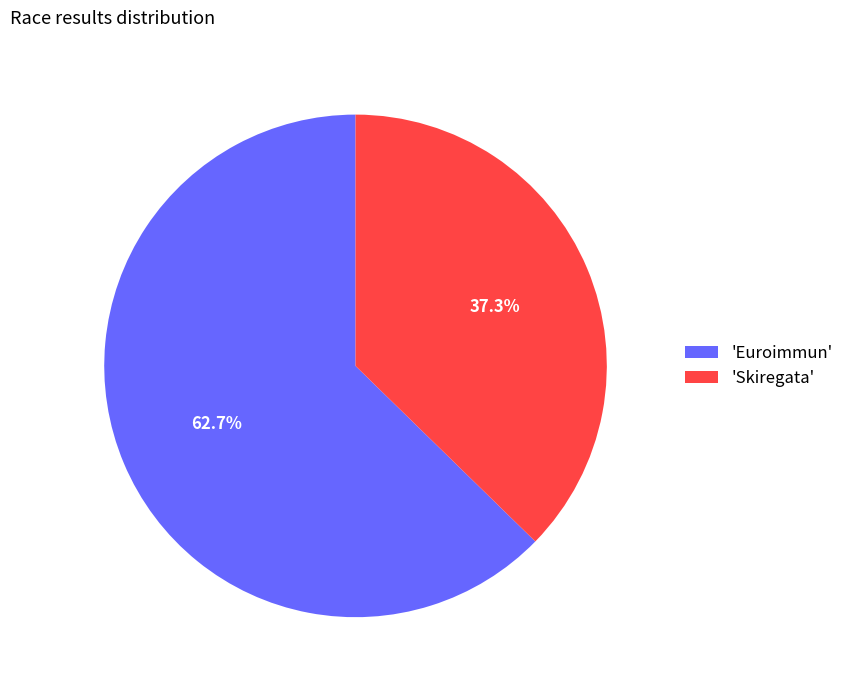

Rank the categories by value from lowest to highest.

'Skiregata', 'Euroimmun'